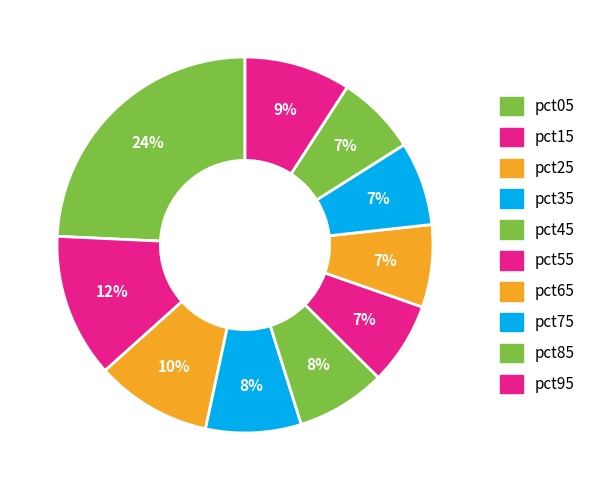

The pct45 slice represents 2% of the pie. True or false?

False